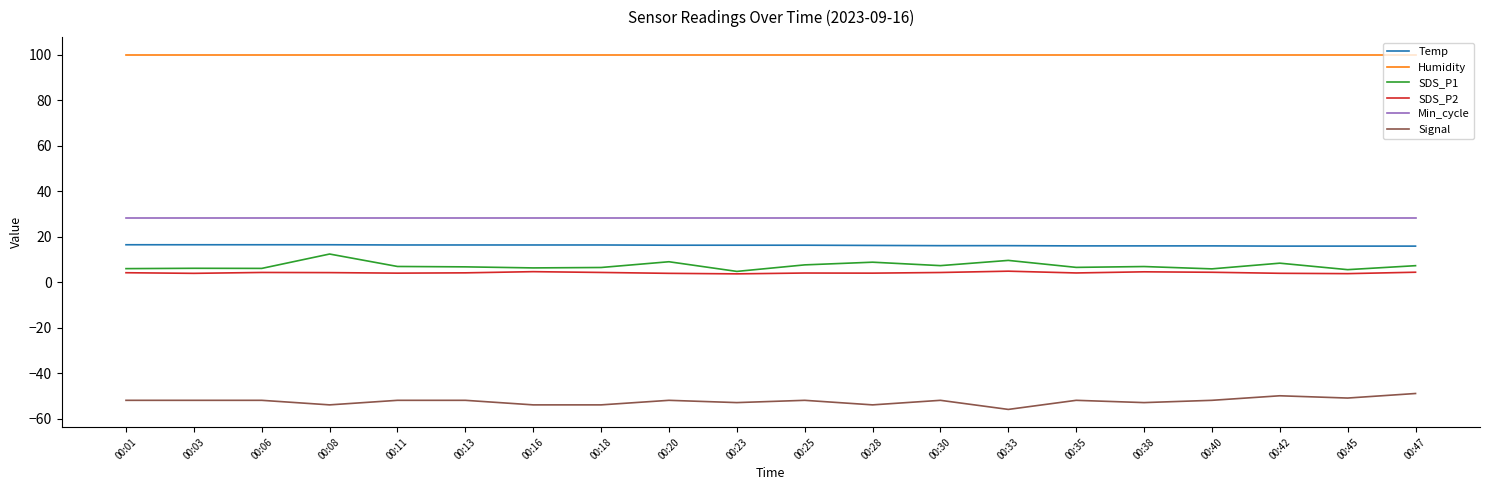

What is the difference between the highest and lowest values at 00:23?

152.9